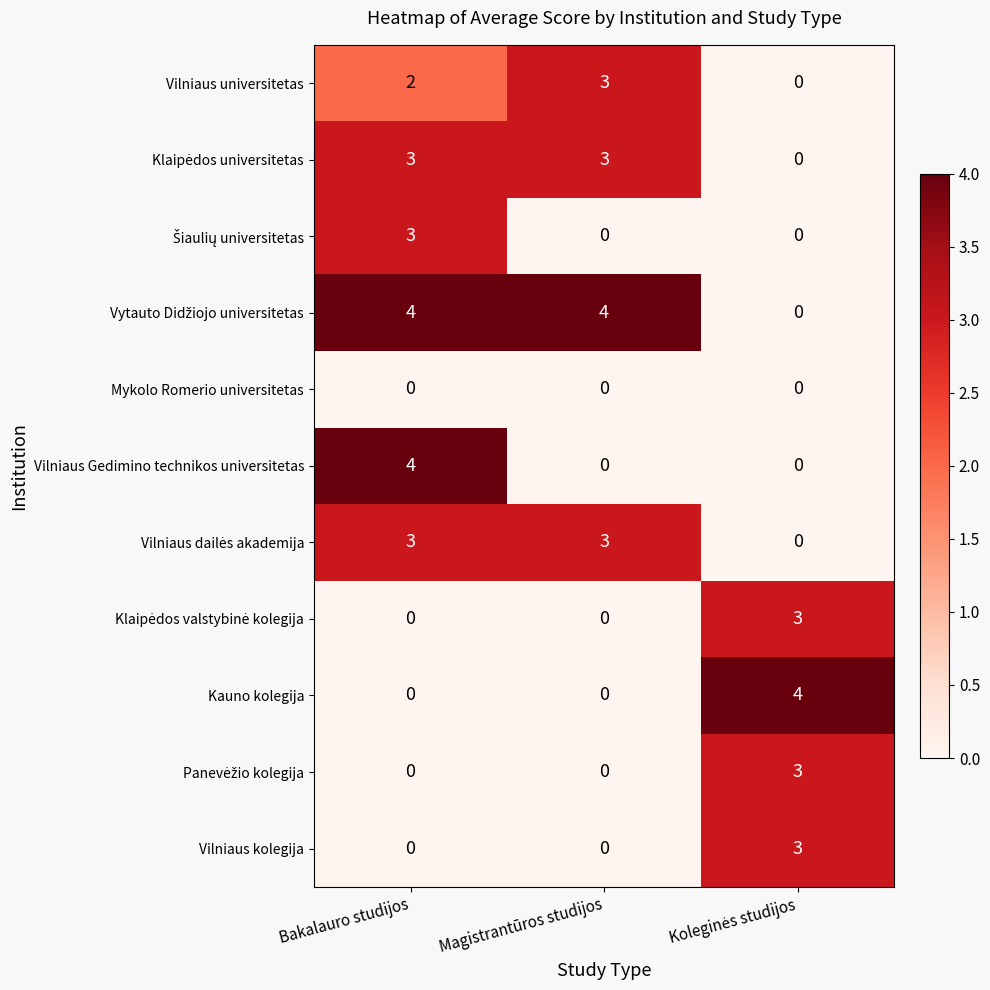

What is the difference between the maximum and second lowest values in the Vilniaus kolegija series?

3